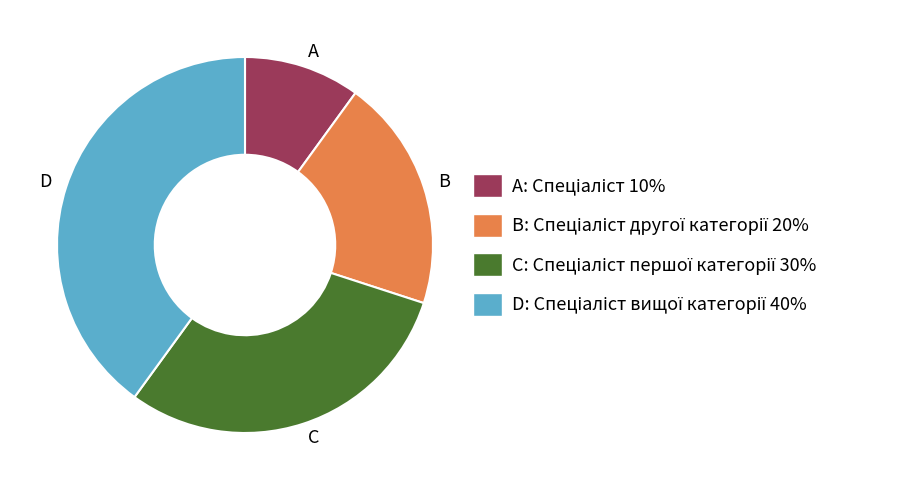

How many slices are in this pie chart?

4